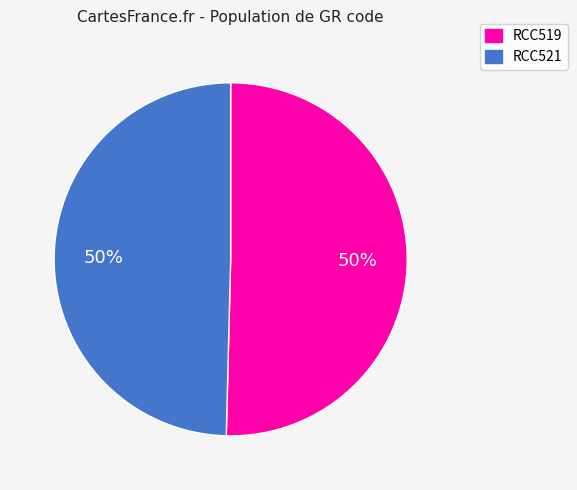

What is the ratio of the value at RCC519 to the value at RCC521?

1.0